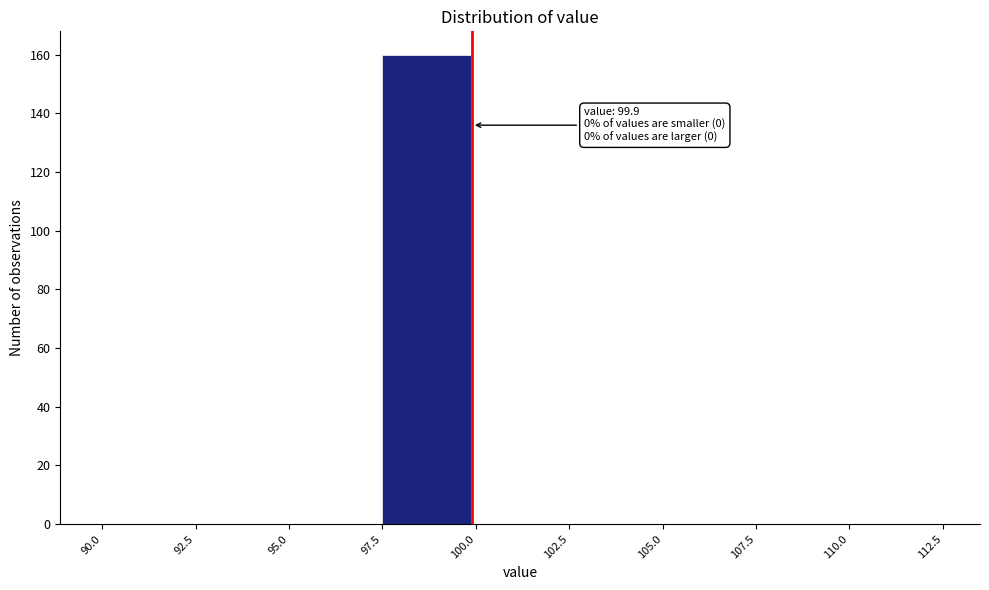

Which range on the x-axis has the tallest bar?

97.5 to 100.0